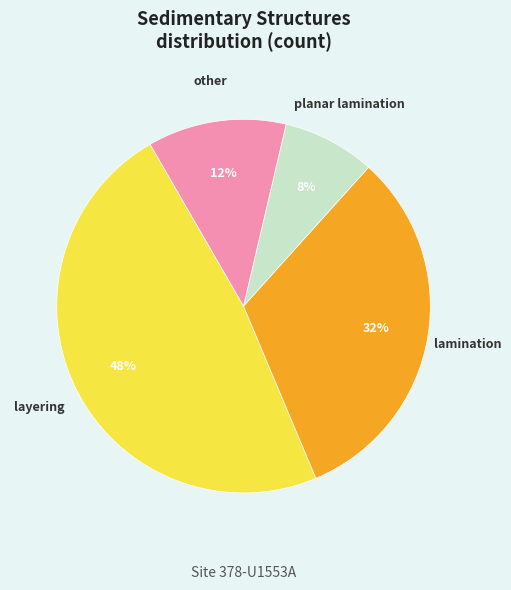

To the nearest percent, what is the average slice percentage?

25%